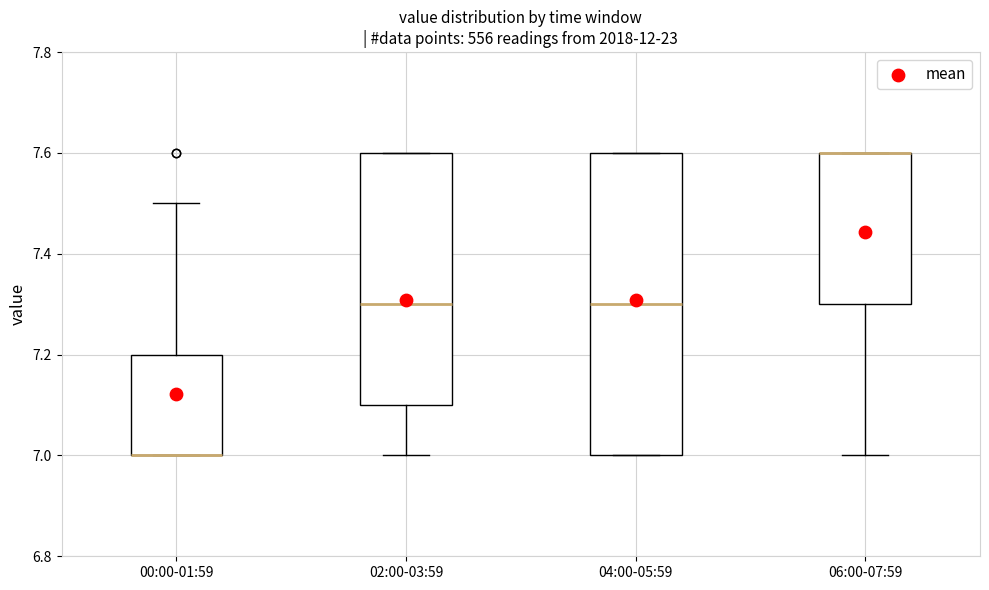

Comparing the boxes themselves (not the whiskers), which one is the tallest?

04:00-05:59